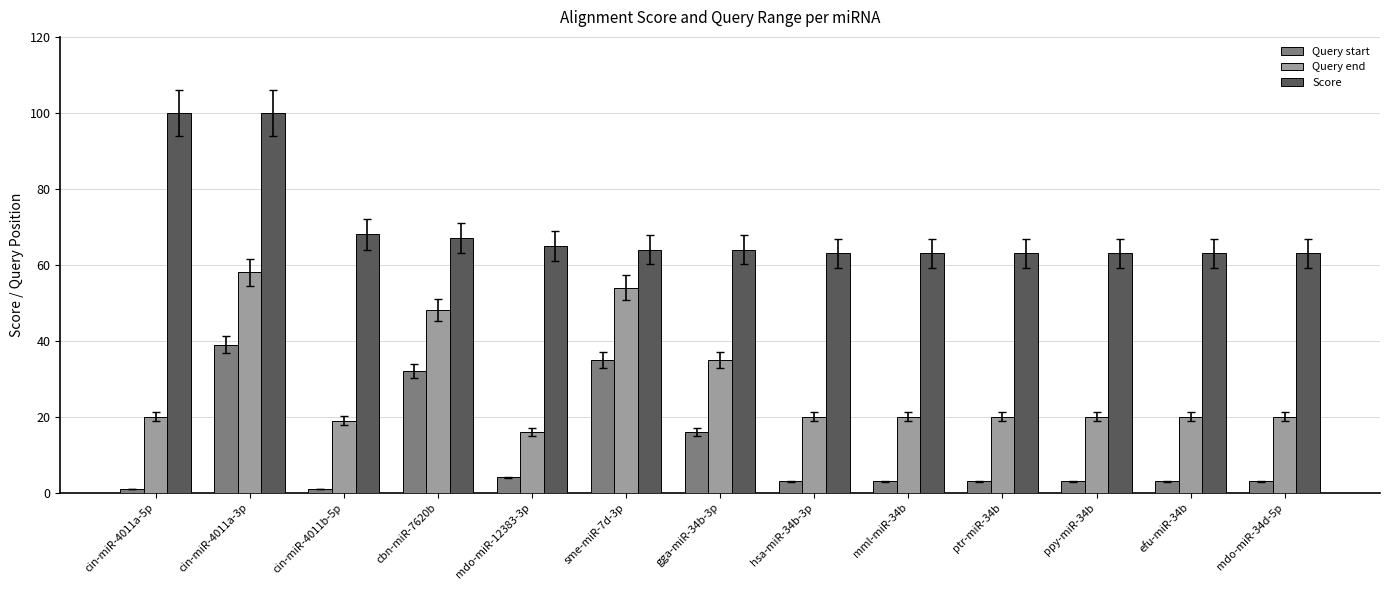

Which series changed the most between gga-miR-34b-3p and mml-miR-34b?

Query end